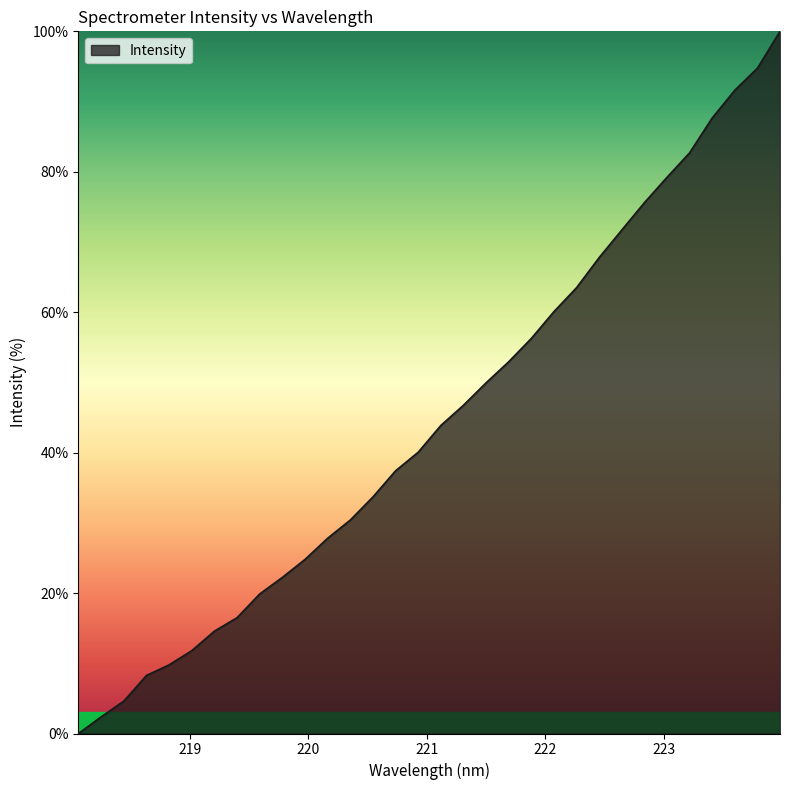

What is the greatest value displayed?

100.0